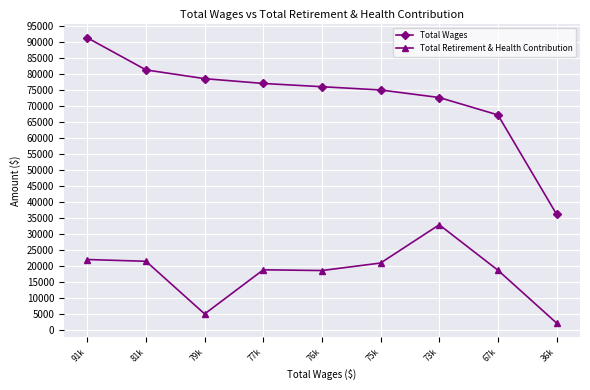

Is the value of Total Retirement & Health Contribution at 79k greater than the value of Total Wages at 75k?

No